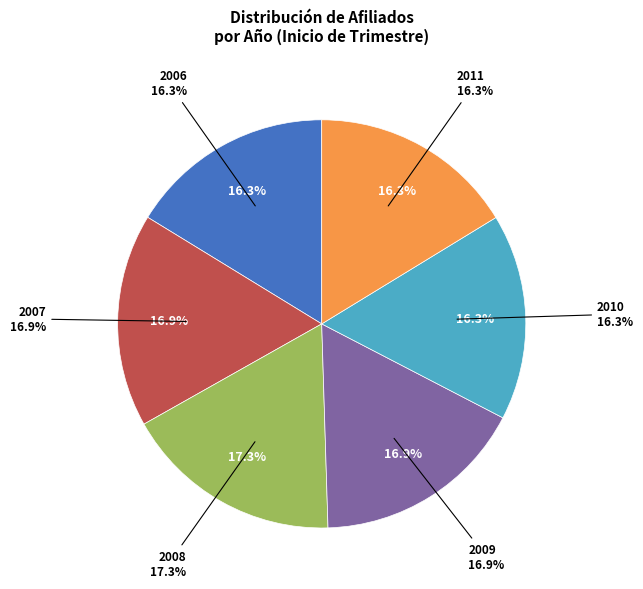

Approximately how many times larger is the value at 2009 1T compared to 2007 3T?

1.0